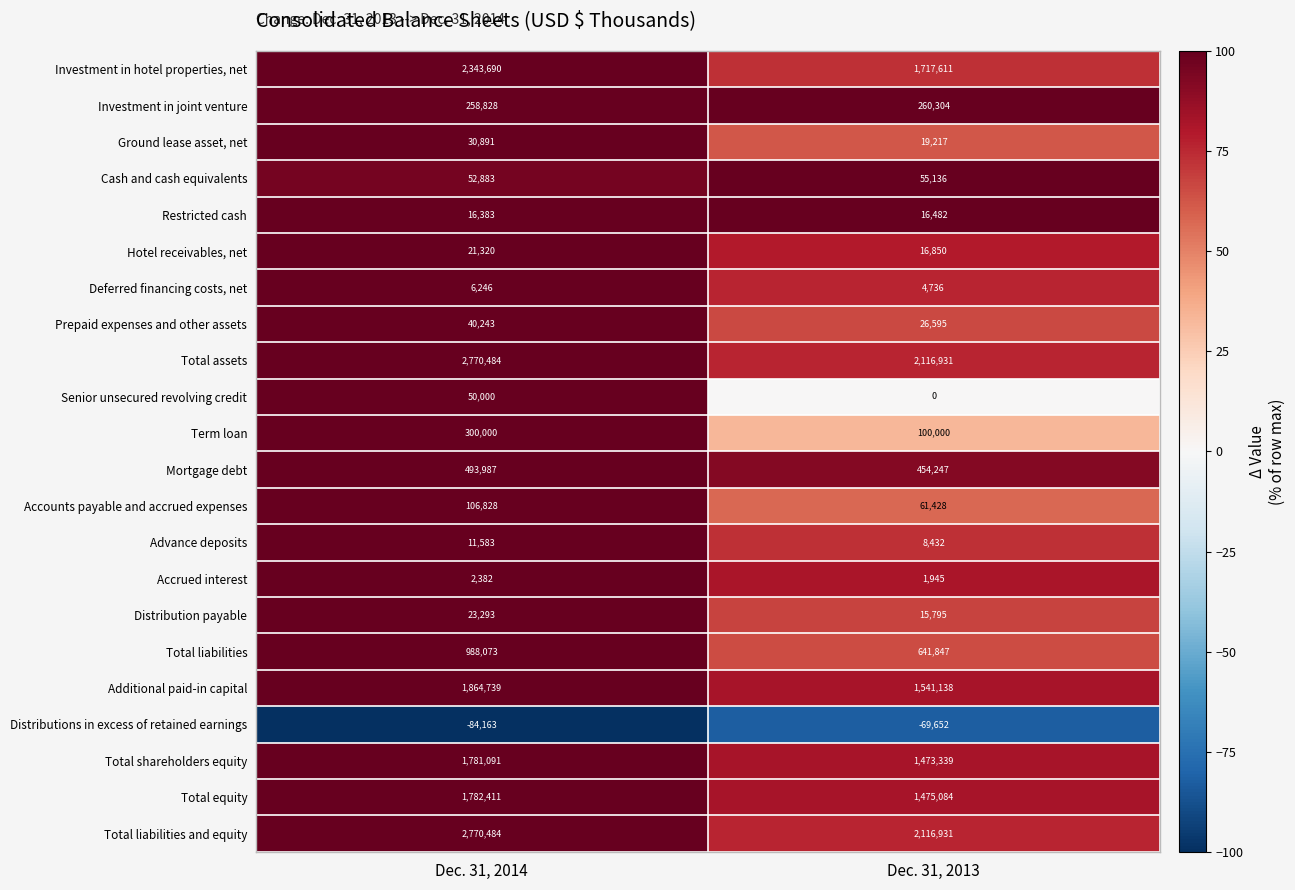

At which category is the sum across all series the highest?

Dec. 31, 2014